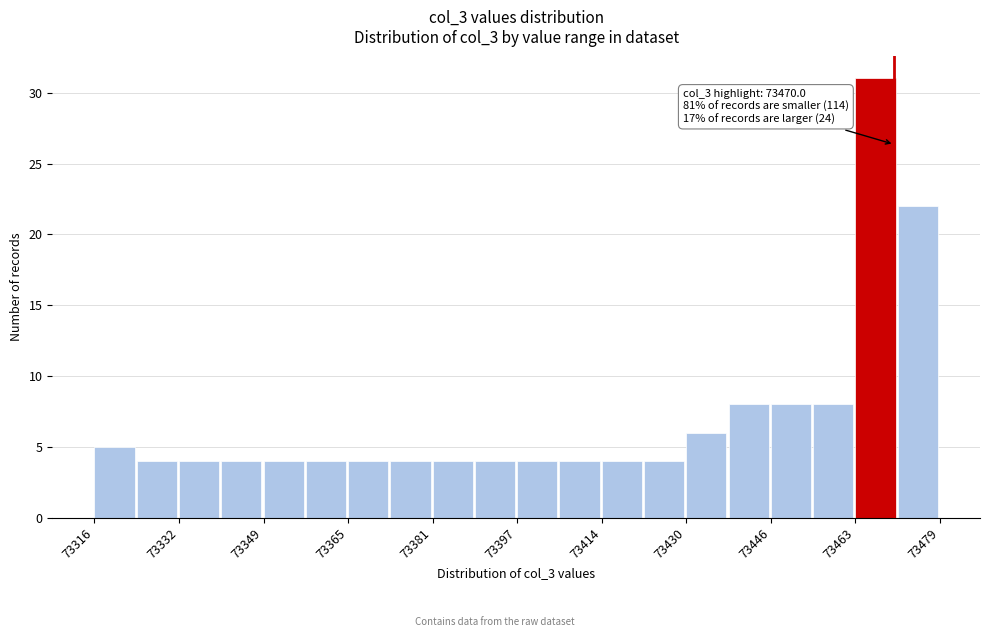

Over which range of the x-axis is the bar tallest?

73462 to 73470